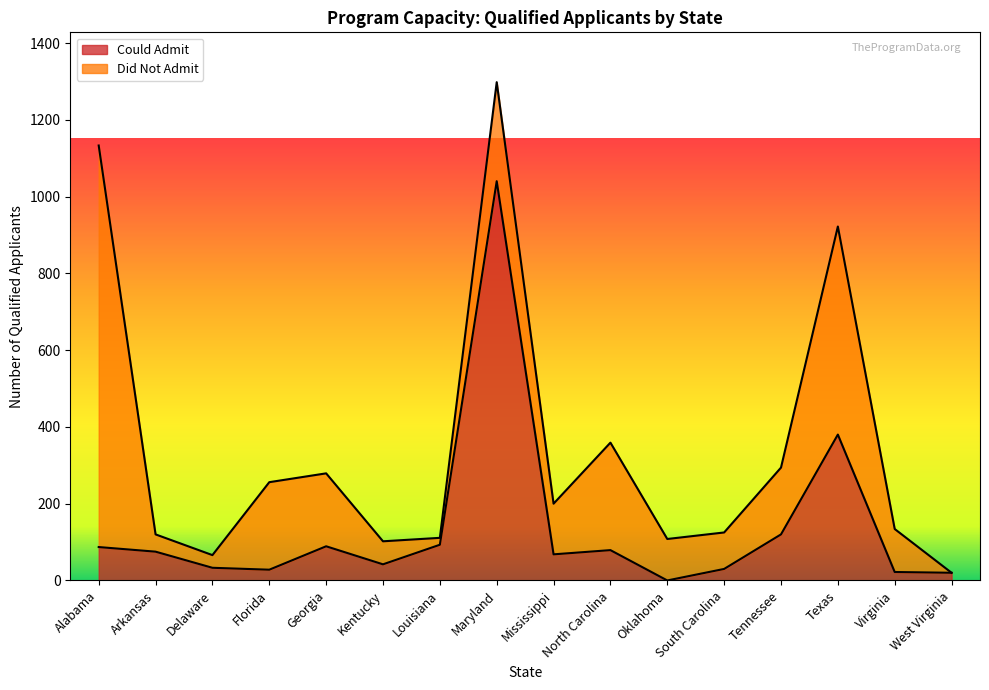

What is the difference between the maximum and second lowest values?

1020